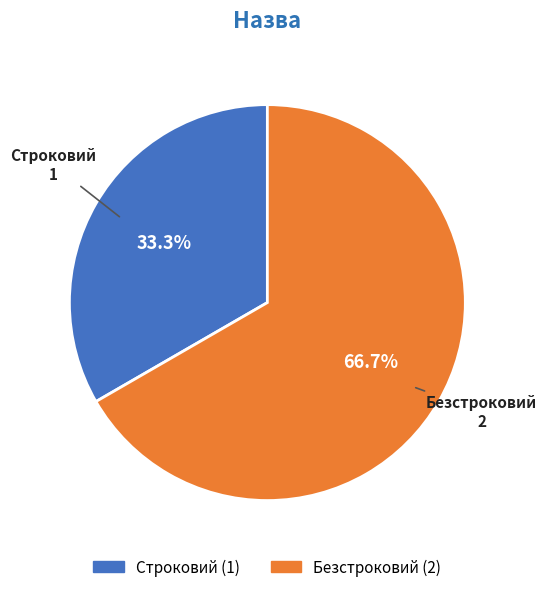

Which slice is the smallest?

Строковий